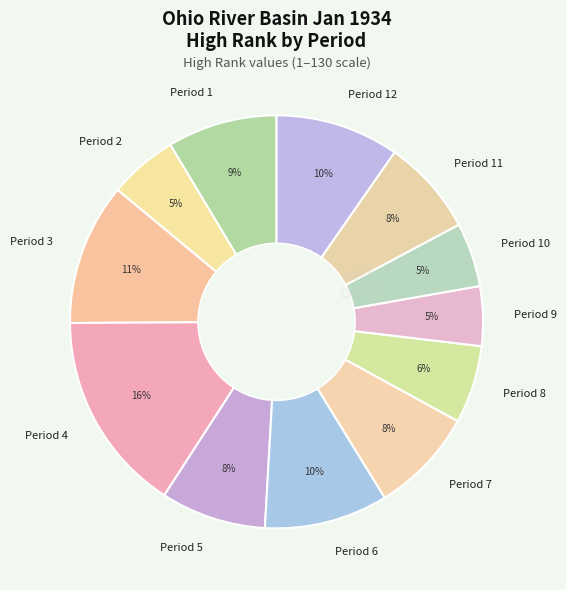

To the nearest percent, what is the difference between the largest and smallest slice percentages?

11%